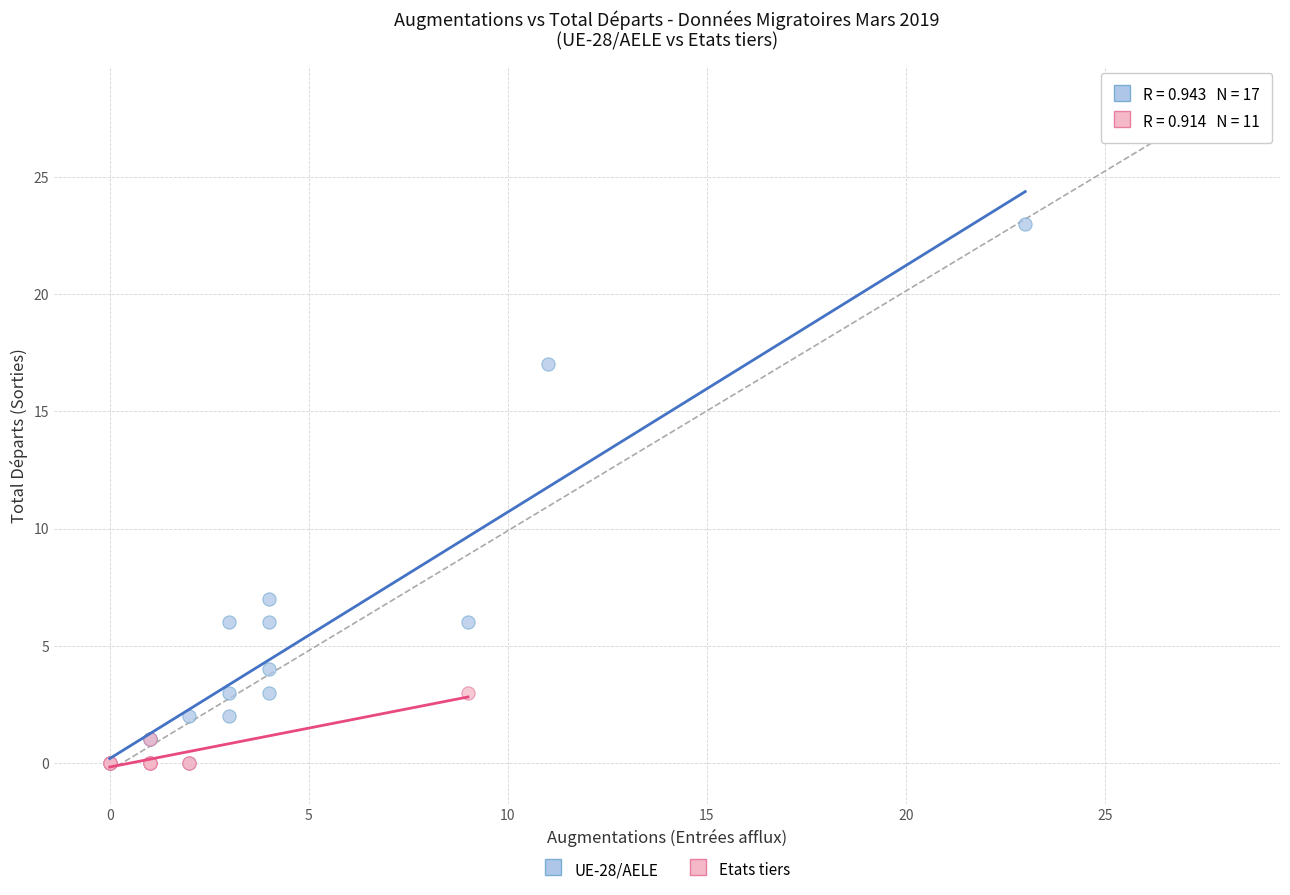

Which series has the largest Y range (max minus min)?

UE-28/AELE